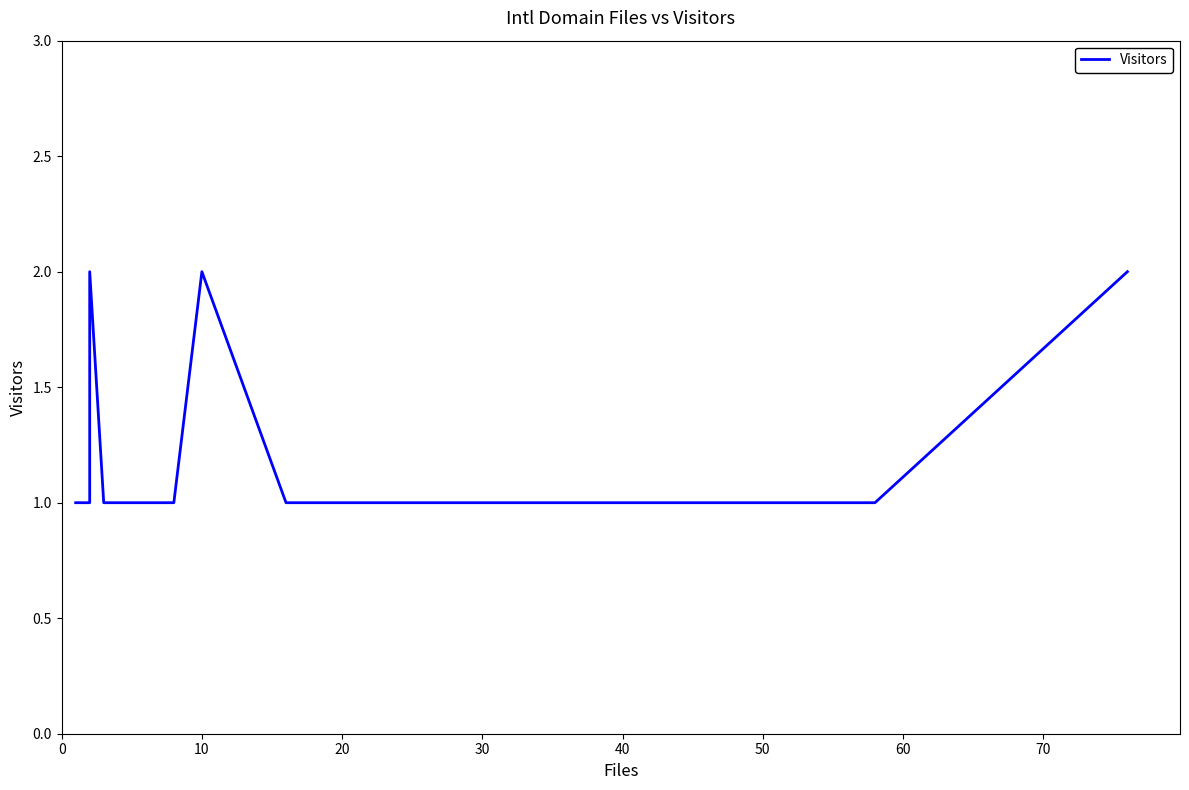

True or false: the data has more than 0 interior local peaks.

True